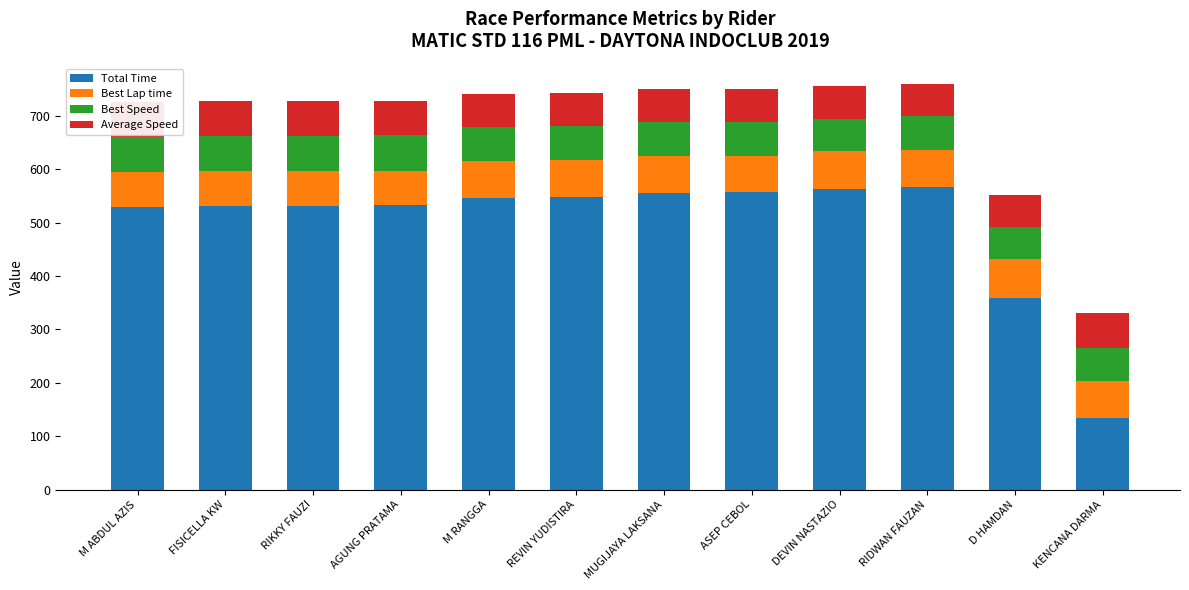

Rank the series at AGUNG PRATAMA from lowest to highest value.

Average Speed, Best Lap time, Best Speed, Total Time